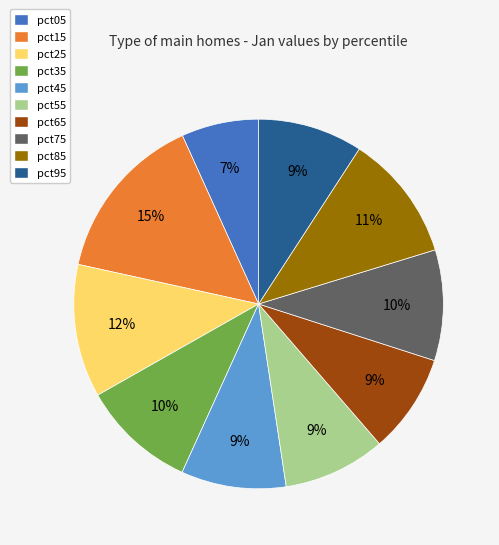

Is the sum of pct65 and pct85 greater than half?

No